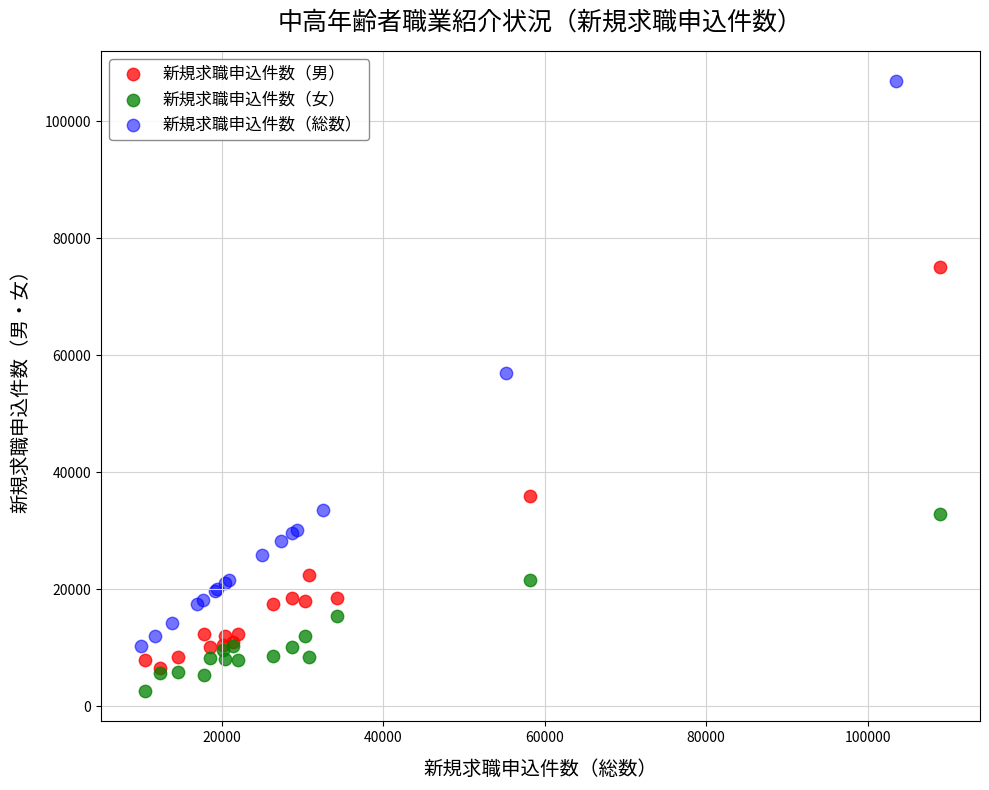

Which series contains the lowest Y value?

新規求職申込件数（女）